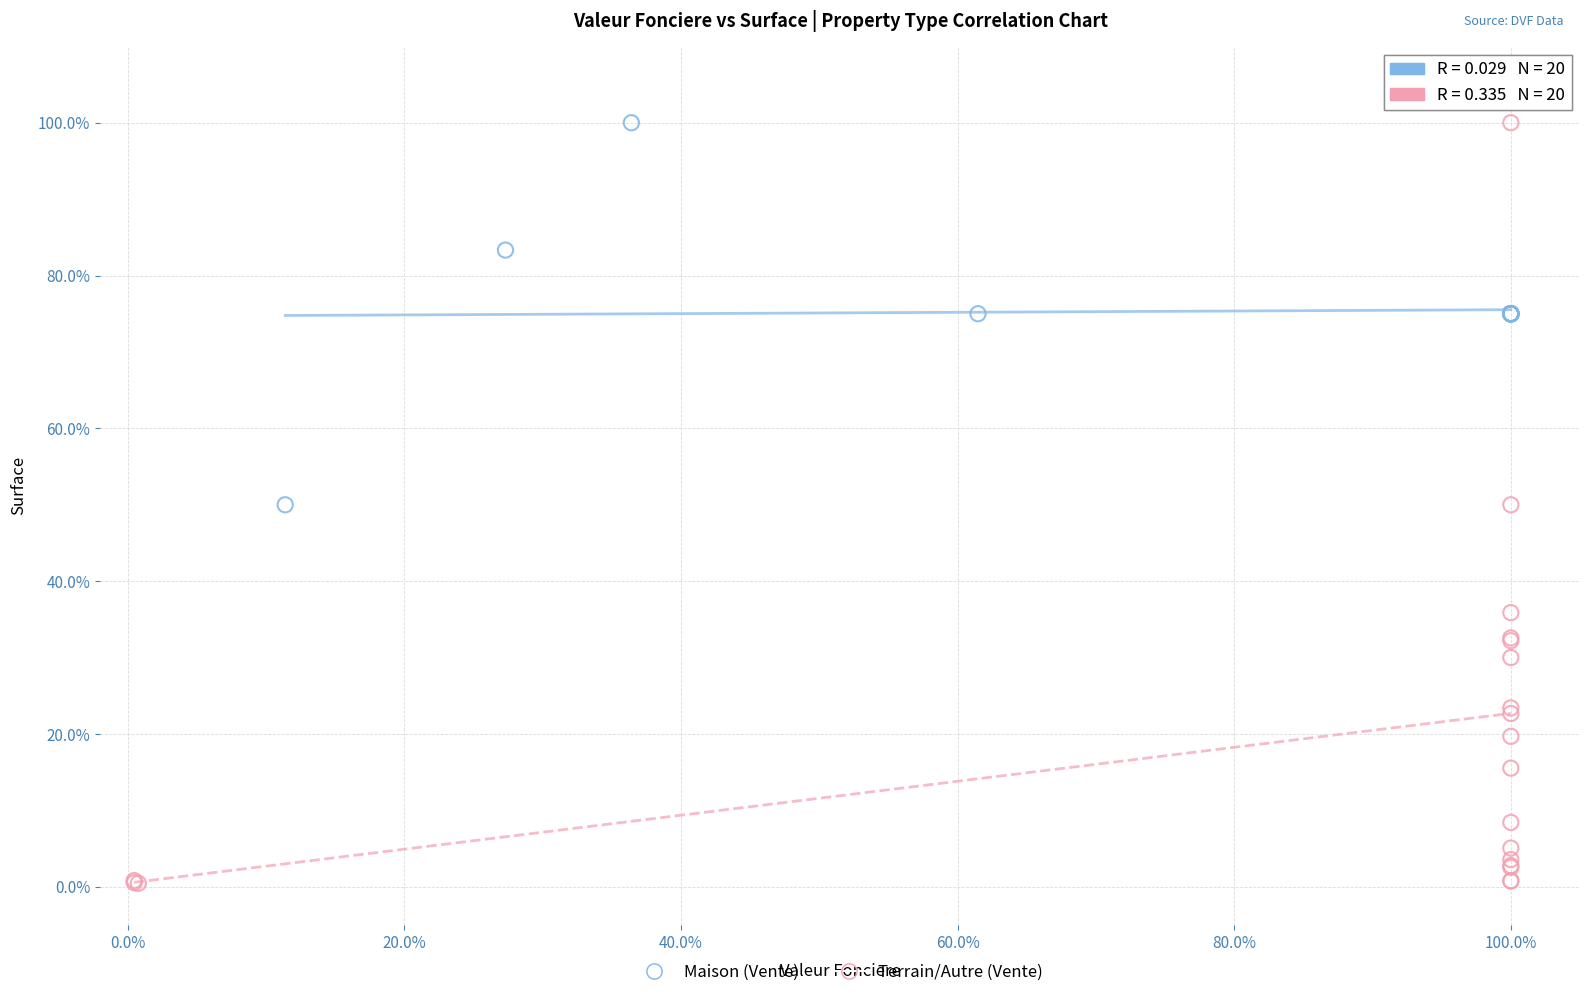

What are all the series names shown in the legend?

Maison (Vente), Terrain/Autre (Vente)